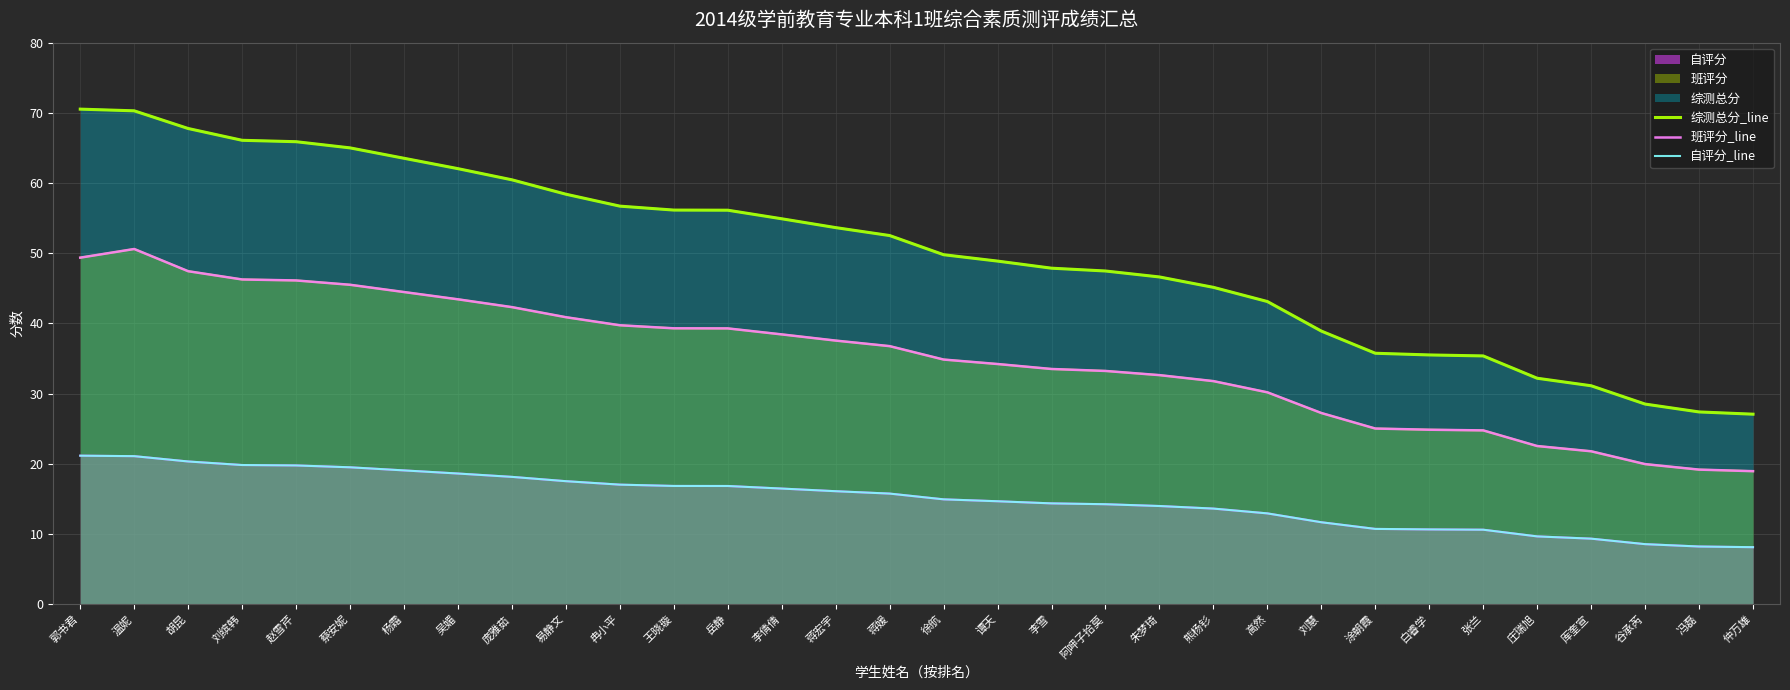

How many data points in 班评分_line are less than 36?

16